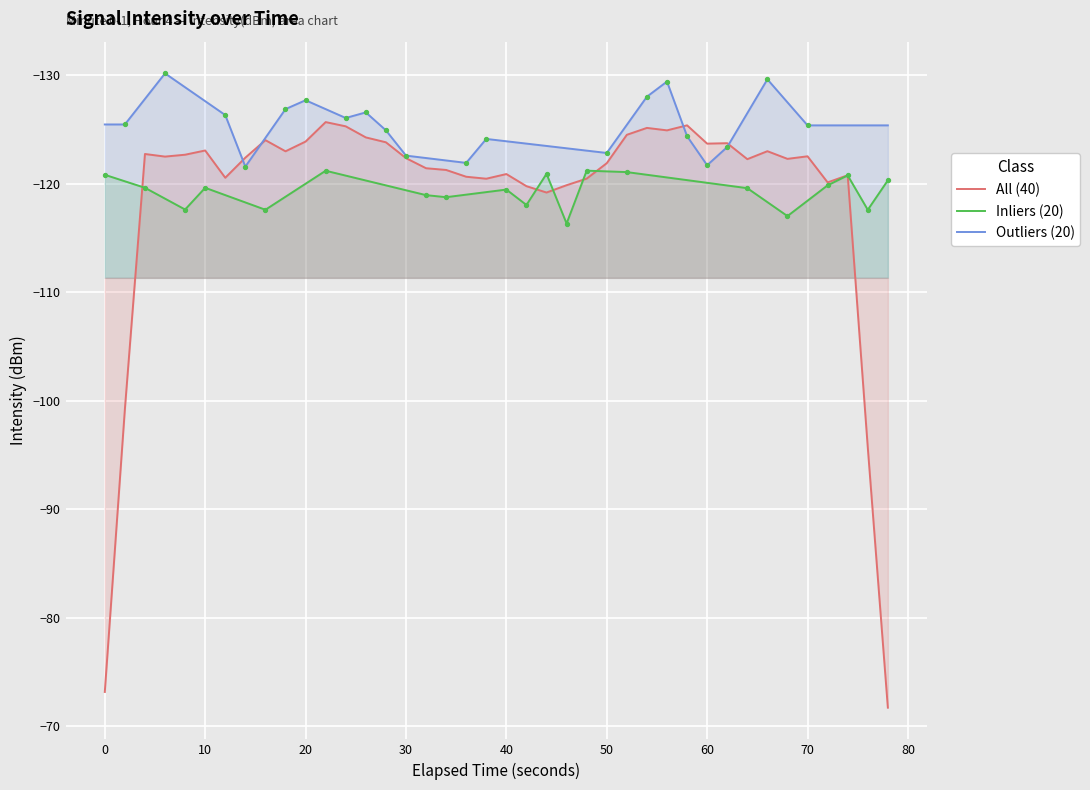

Which series reaches the minimum Y coordinate?

Outliers (20)